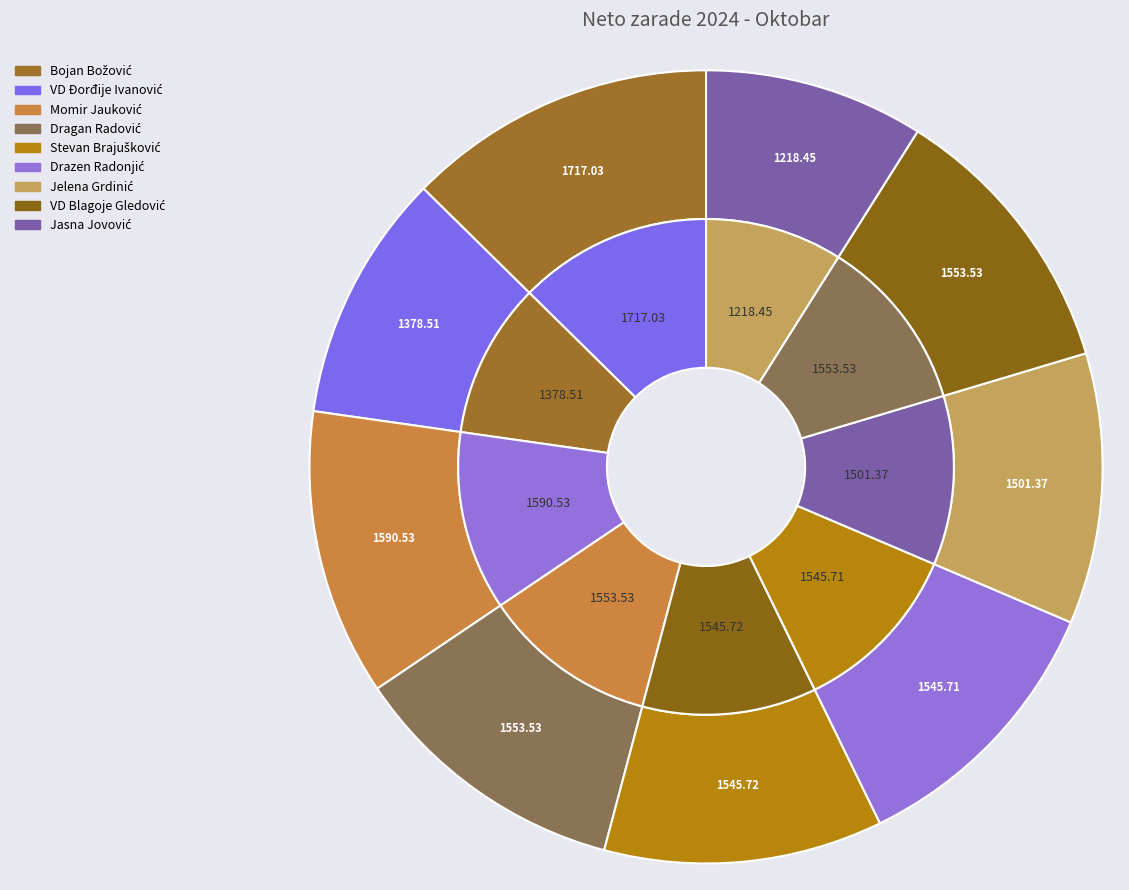

Rank the categories by value from lowest to highest.

Jasna Jovović, VD Đorđije Ivanović, Jelena Grdinić, Drazen Radonjić, Stevan Brajušković, Dragan Radović, VD Blagoje Gledović, Momir Jauković, Bojan Božović